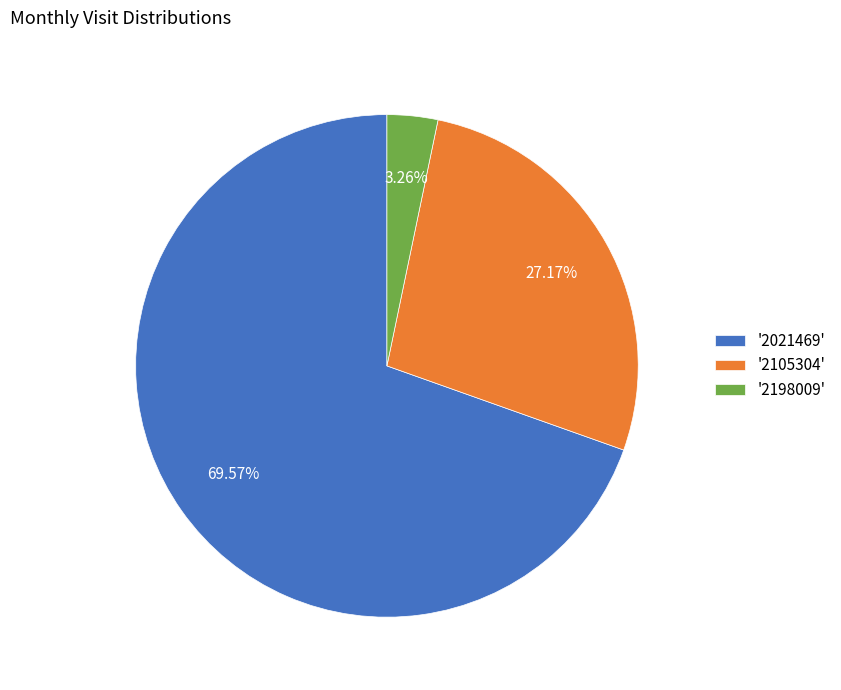

Is there any slice that represents more than half of the pie?

Yes